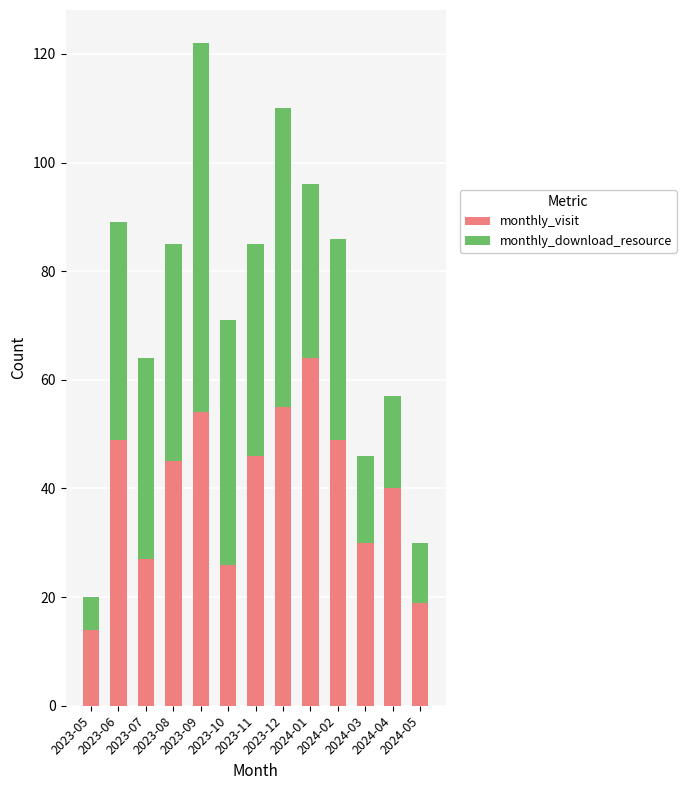

How many data points in monthly_visit are less than 45?

6